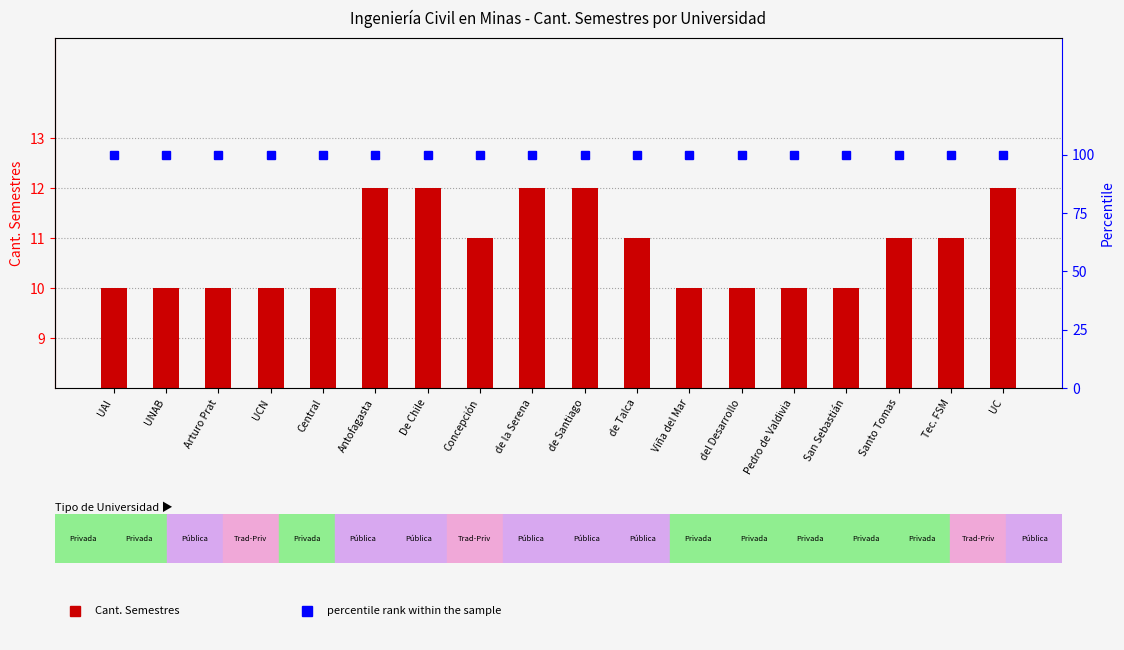

Reading left to right, transcribe all the data shown in this chart.

Cant. Semestres: UAI=10	UNAB=10	Arturo Prat=10	UCN=10	Central=10	Antofagasta=12	De Chile=12	Concepción=11	de la Serena=12	de Santiago=12	de Talca=11	Viña del Mar=10	del Desarrollo=10	Pedro de Valdivia=10	San Sebastián=10	Santo Tomas=11	Tec. FSM=11	UC=12
percentile rank within the sample: UAI=100	UNAB=100	Arturo Prat=100	UCN=100	Central=100	Antofagasta=100	De Chile=100	Concepción=100	de la Serena=100	de Santiago=100	de Talca=100	Viña del Mar=100	del Desarrollo=100	Pedro de Valdivia=100	San Sebastián=100	Santo Tomas=100	Tec. FSM=100	UC=100